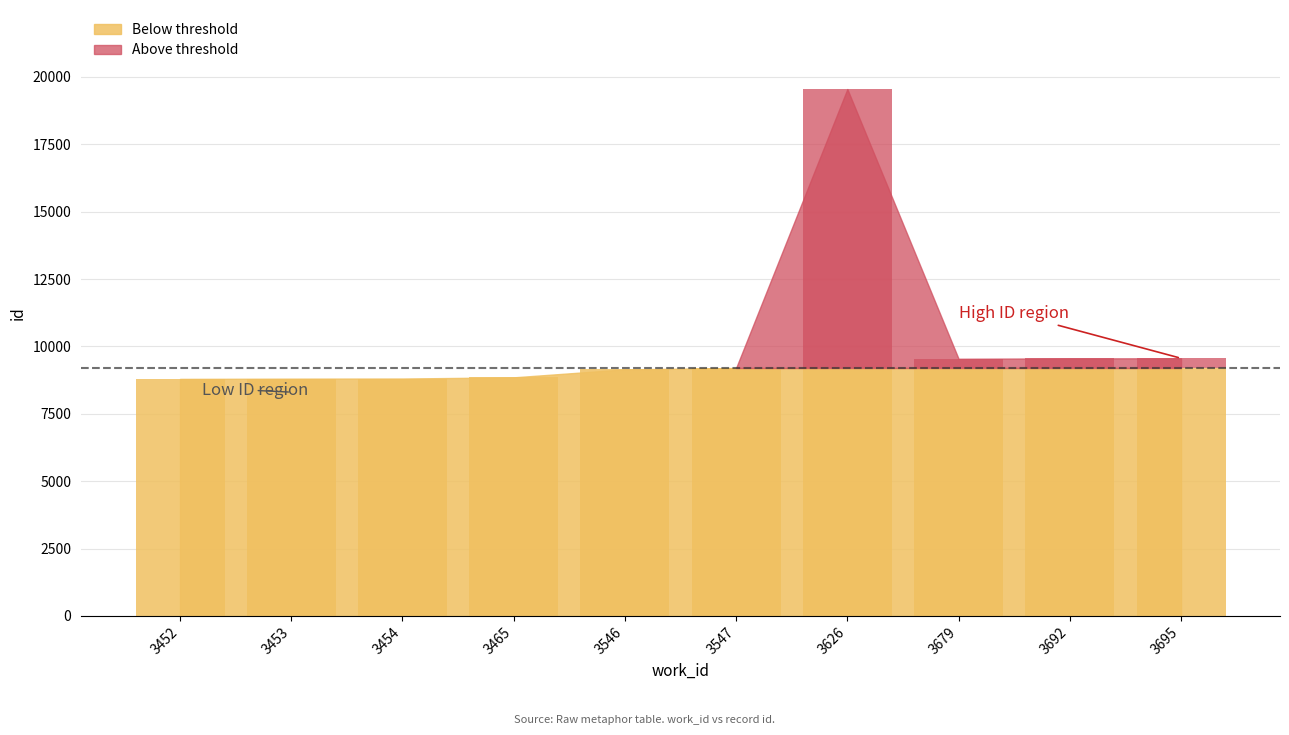

Are the bars horizontal?

No